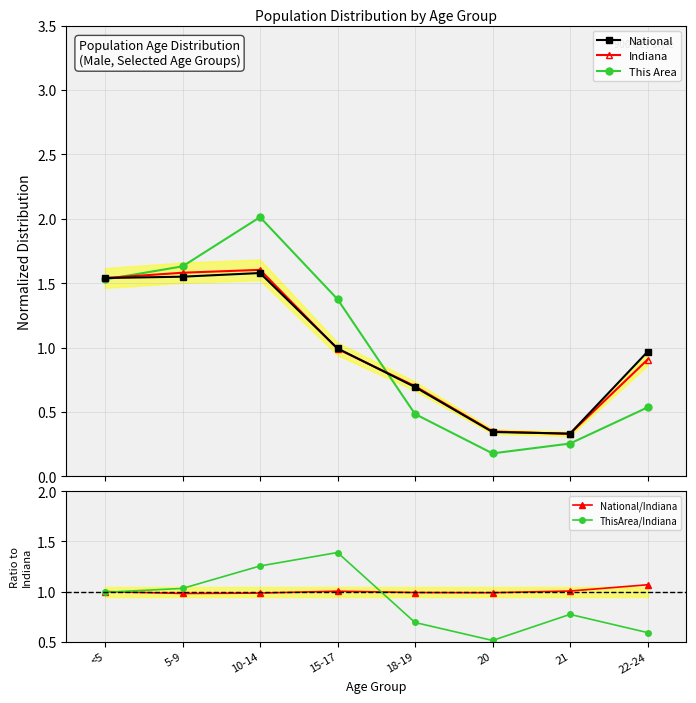

What is the minimum value for Indiana?

0.3